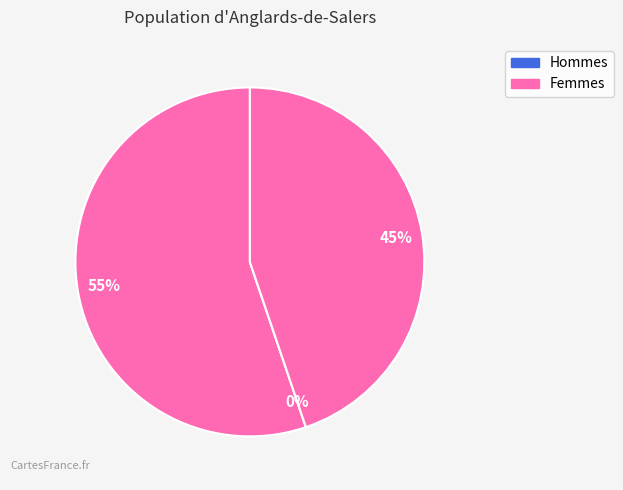

What portion of the pie excludes 50631?

100.0%